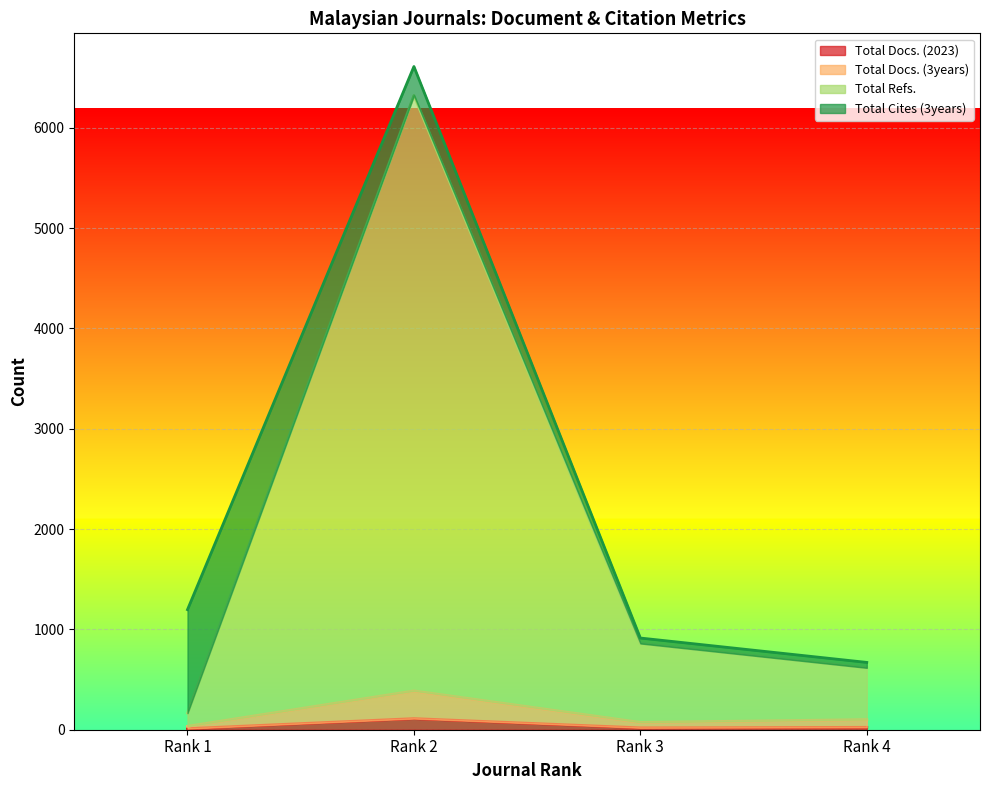

What is the sum of all Total Docs. (3years) values?

595